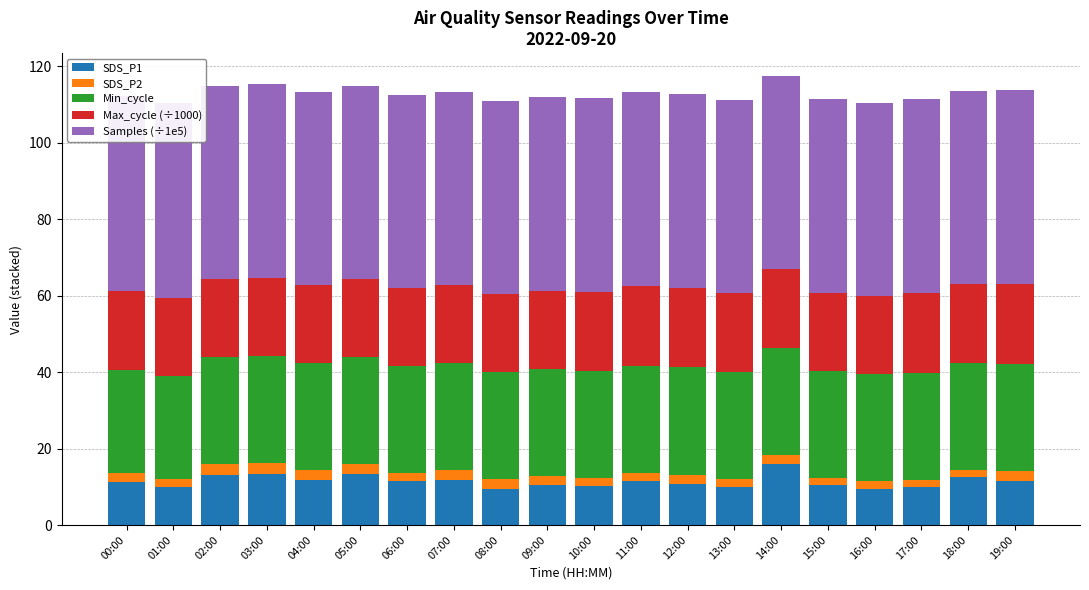

At which label does SDS_P1 first exceed 11?

00:00